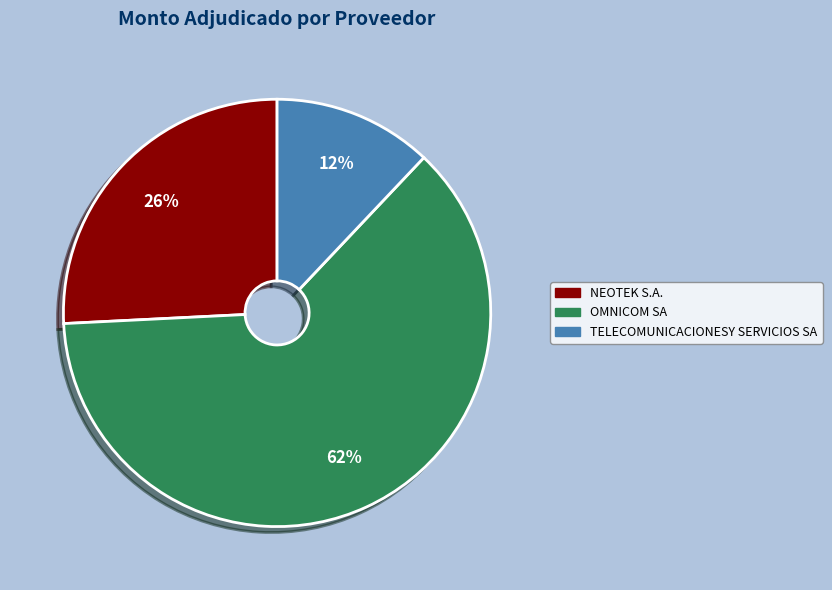

What is the ratio of the value at OMNICOM SA to the value at NEOTEK S.A.?

2.4